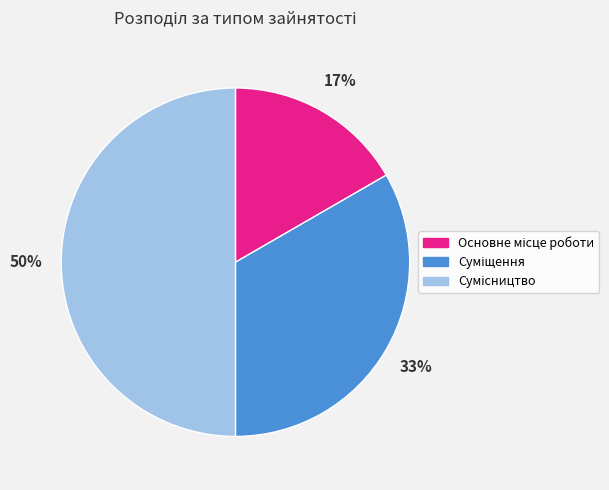

To the nearest percent, what is the average slice percentage?

33%